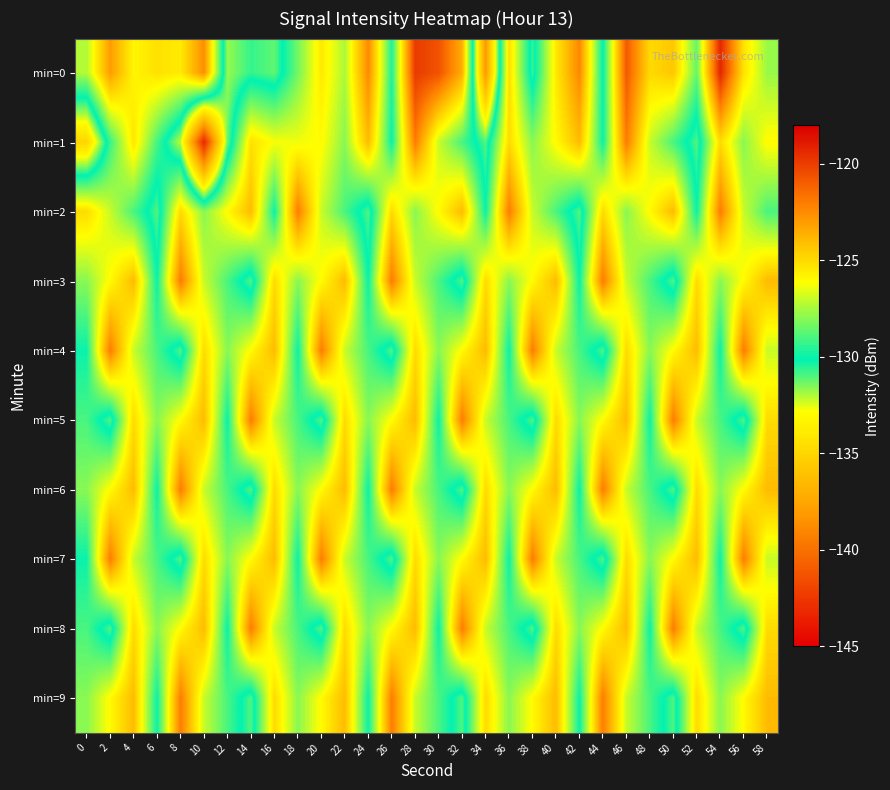

Which series has the widest spread of values?

min=1